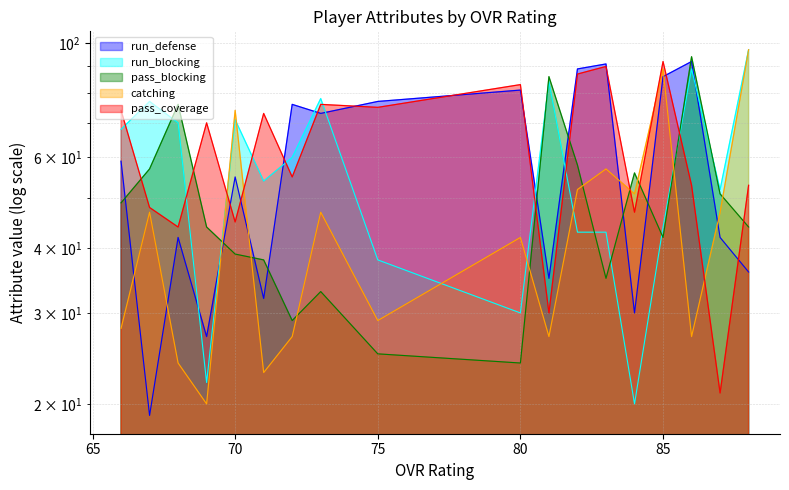

Is it true that run_defense equals 81 at 80?

True